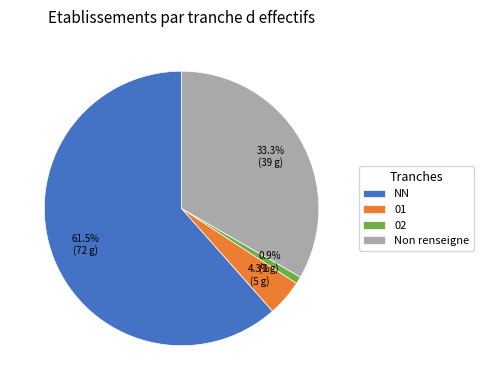

The 01 slice represents 4% of the pie. True or false?

True